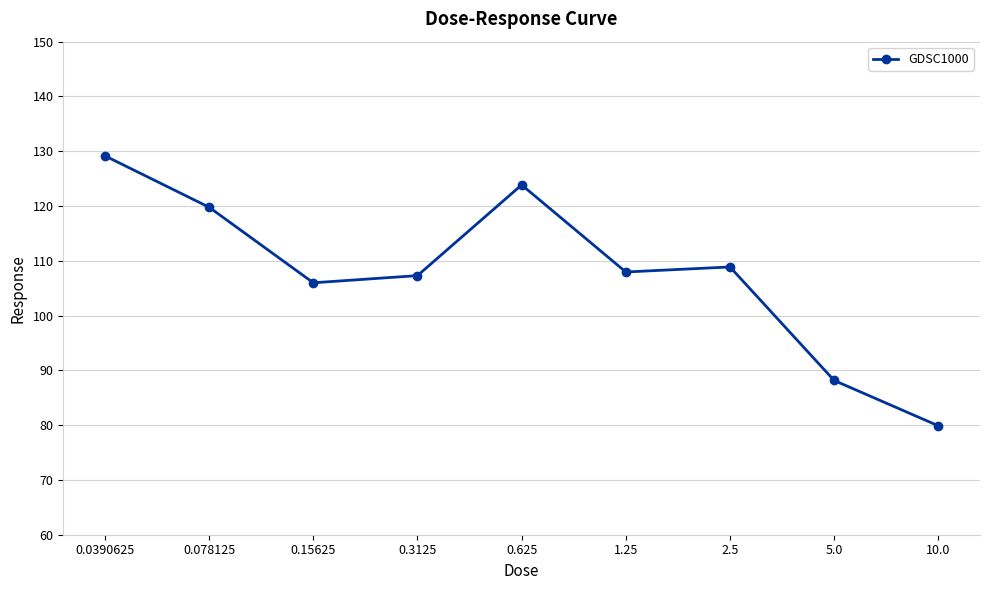

Between 0.15625 and 0.0390625, which is larger?

0.0390625